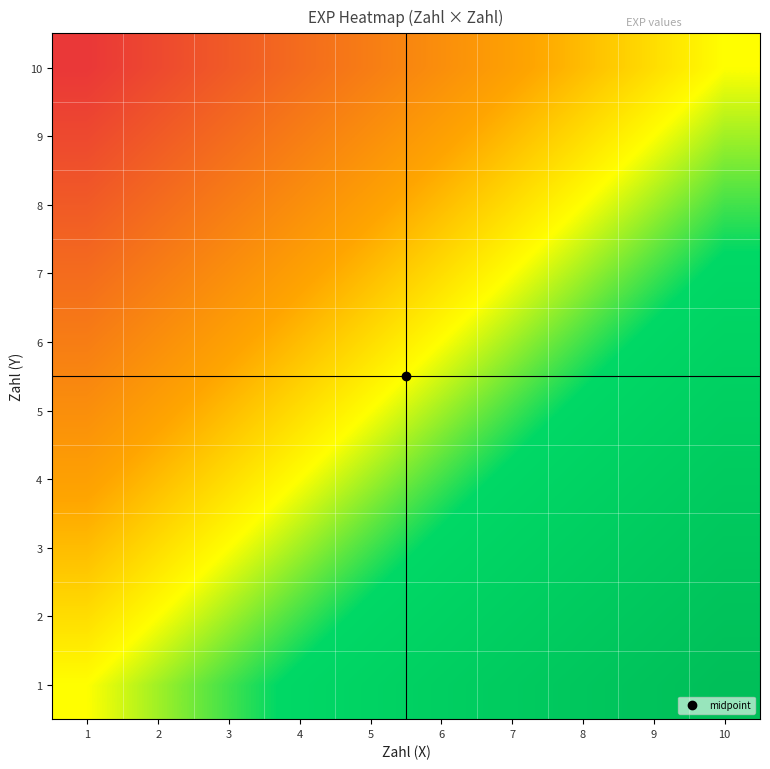

Reading left to right, extract all data points from this chart.

1: 1=0.0	2=1.0	3=2.0	4=3.0	5=4.0	6=5.0	7=6.0	8=7.0	9=8.0	10=9.0
2: 1=-1.0	2=0.0	3=1.0	4=2.0	5=3.0	6=4.0	7=5.0	8=6.0	9=7.0	10=8.0
3: 1=-2.0	2=-1.0	3=0.0	4=1.0	5=2.0	6=3.0	7=4.0	8=5.0	9=6.0	10=7.0
4: 1=-3.0	2=-2.0	3=-1.0	4=0.0	5=1.0	6=2.0	7=3.0	8=4.0	9=5.0	10=6.0
5: 1=-4.0	2=-3.0	3=-2.0	4=-1.0	5=0.0	6=1.0	7=2.0	8=3.0	9=4.0	10=5.0
6: 1=-5.0	2=-4.0	3=-3.0	4=-2.0	5=-1.0	6=0.0	7=1.0	8=2.0	9=3.0	10=4.0
7: 1=-6.0	2=-5.0	3=-4.0	4=-3.0	5=-2.0	6=-1.0	7=0.0	8=1.0	9=2.0	10=3.0
8: 1=-7.0	2=-6.0	3=-5.0	4=-4.0	5=-3.0	6=-2.0	7=-1.0	8=0.0	9=1.0	10=2.0
9: 1=-8.0	2=-7.0	3=-6.0	4=-5.0	5=-4.0	6=-3.0	7=-2.0	8=-1.0	9=0.0	10=1.0
10: 1=-9.0	2=-8.0	3=-7.0	4=-6.0	5=-5.0	6=-4.0	7=-3.0	8=-2.0	9=-1.0	10=0.0